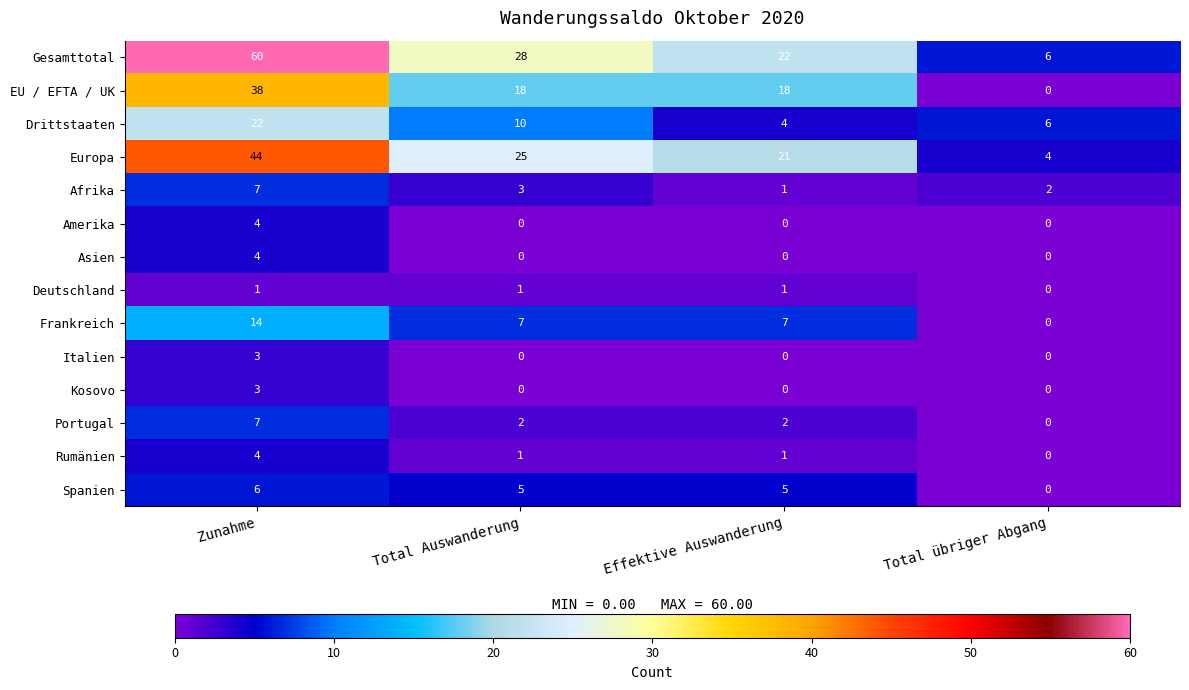

The Spanien series shows 5 at Effektive Auswanderung. True or false?

True